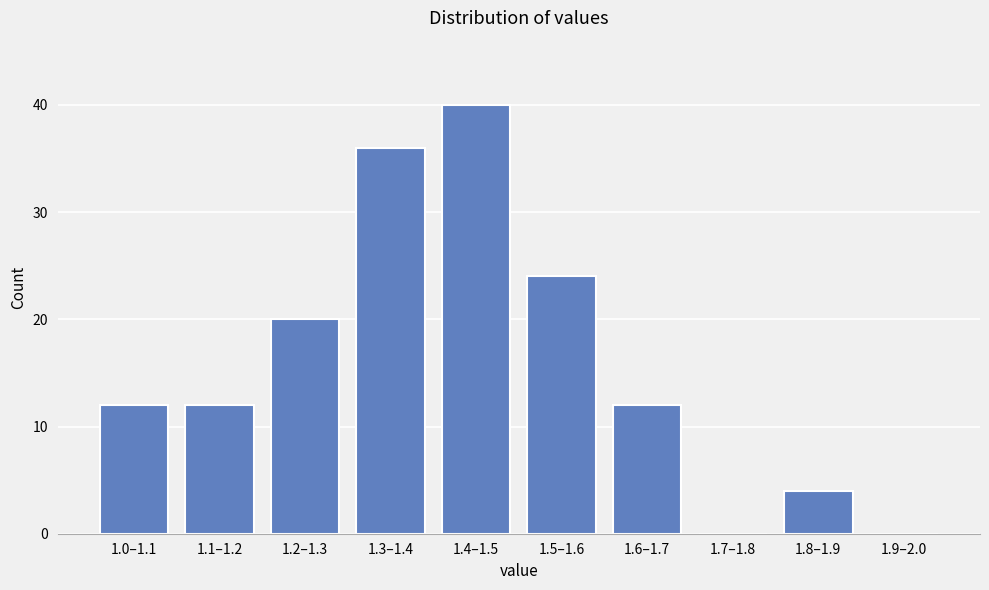

Reading left to right, transcribe all the data shown in this chart.

1.0–1.1=12	1.1–1.2=12	1.2–1.3=20	1.3–1.4=36	1.4–1.5=40	1.5–1.6=24	1.6–1.7=12	1.7–1.8=0	1.8–1.9=4	1.9–2.0=0